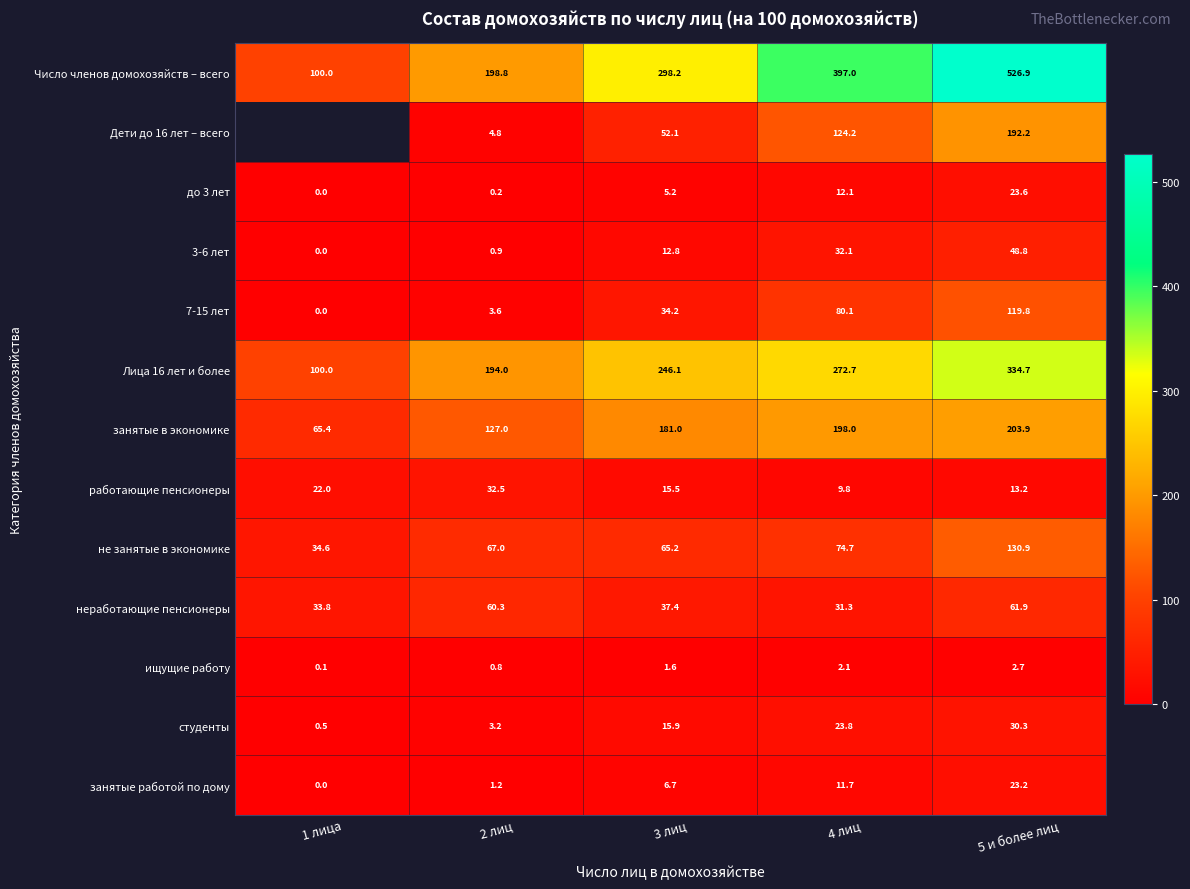

The value of Число членов домохозяйств – всего at 2 лиц is 198.8. True or false?

True